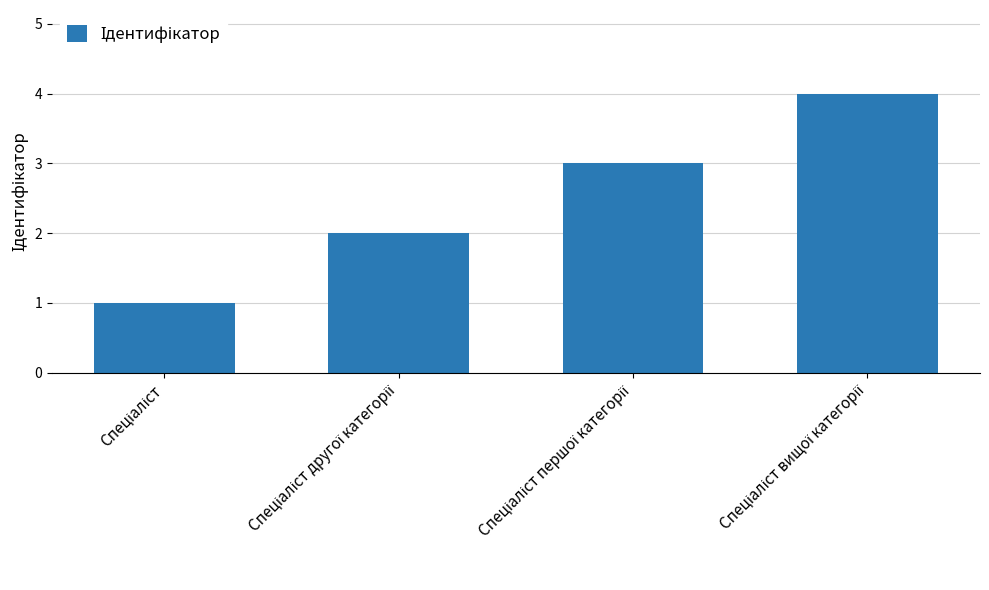

What is the difference between the maximum and minimum values?

3